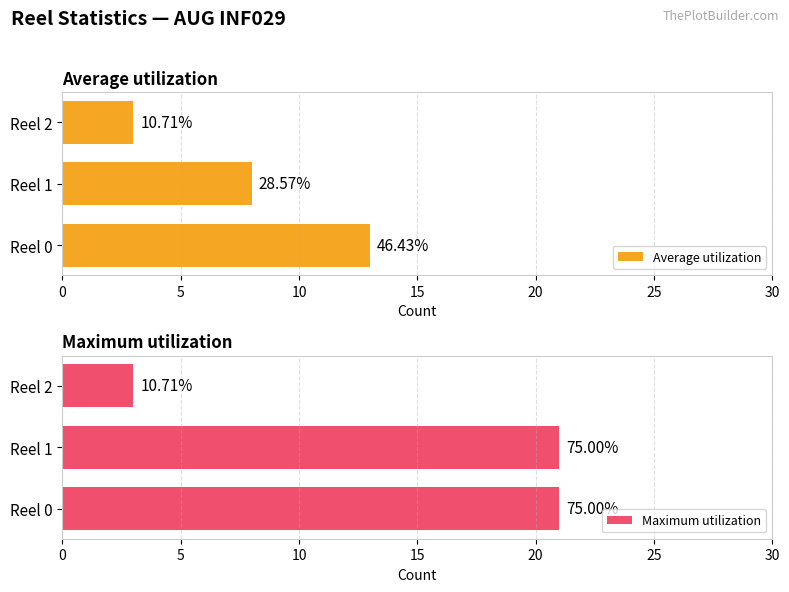

What is the value of the Average utilization bar at the 1st from the left?

13